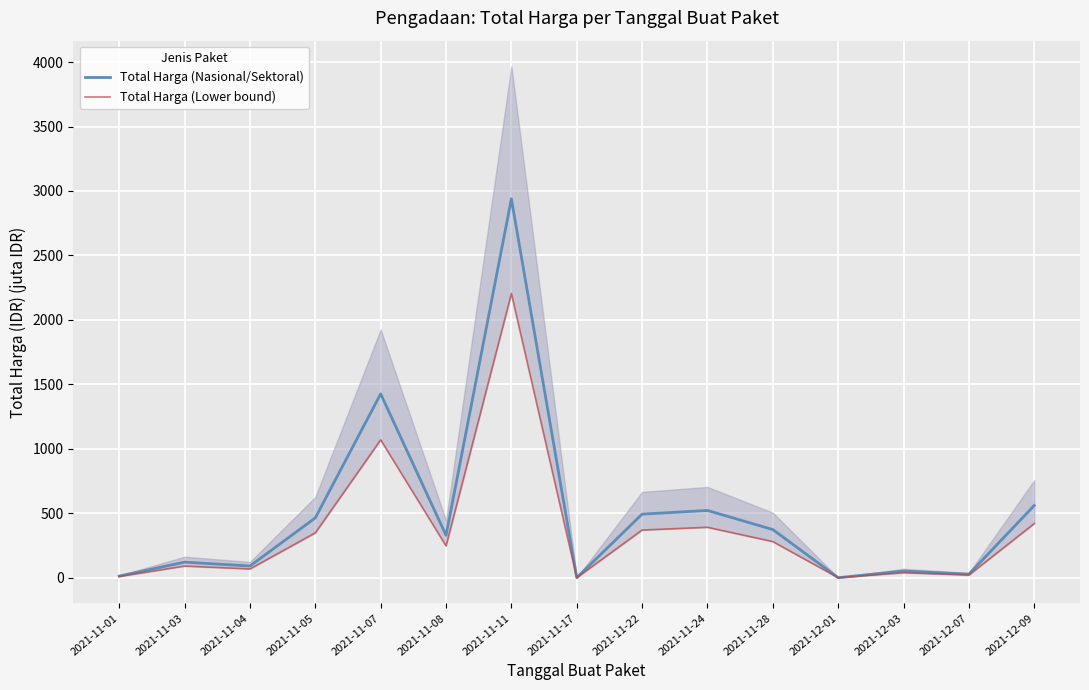

True or false: Total Harga (Nasional/Sektoral) has more than 0 interior local peaks.

True